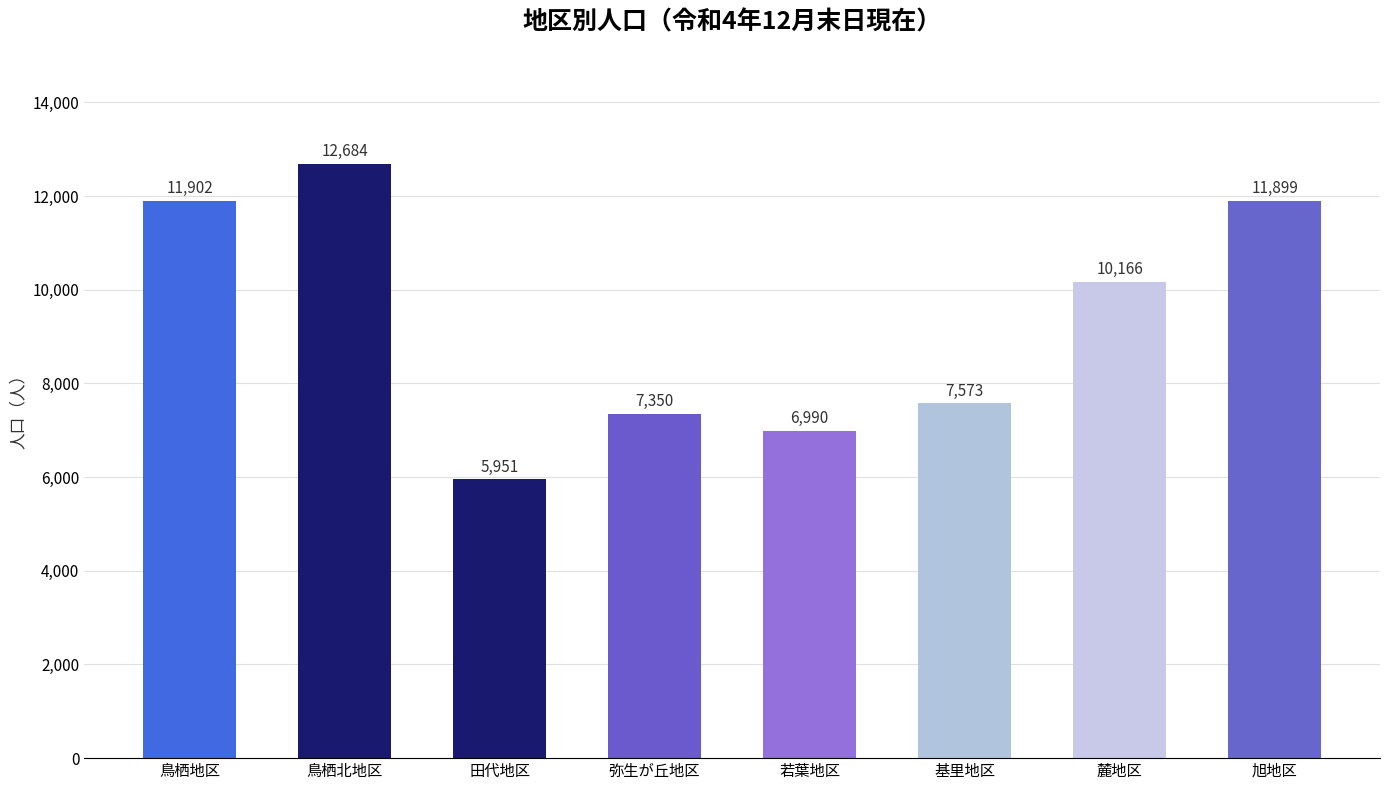

Does the chart contain any negative values?

No